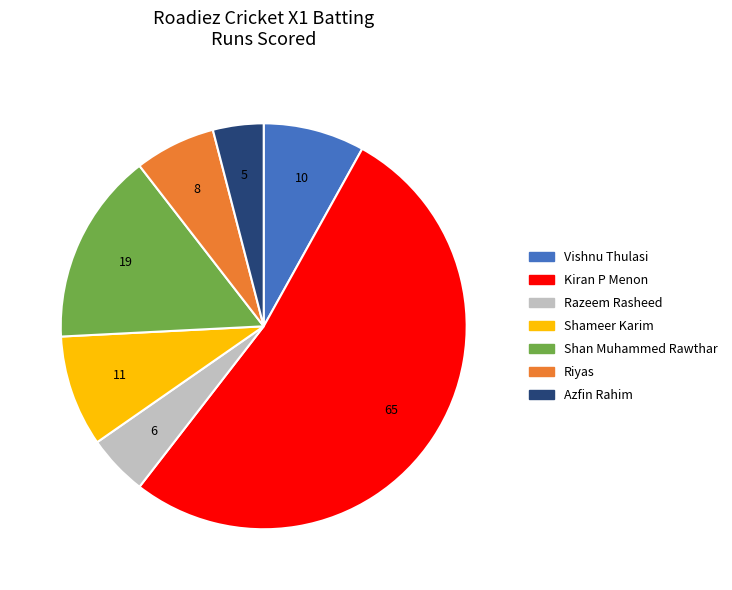

How many slices are in this pie chart?

7